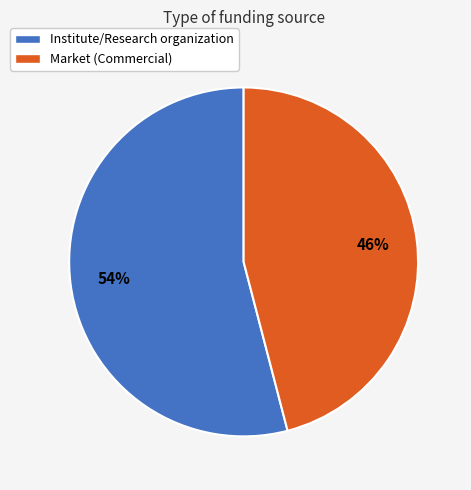

Between Market (Commercial) and Institute/Research organization, which is larger?

Institute/Research organization